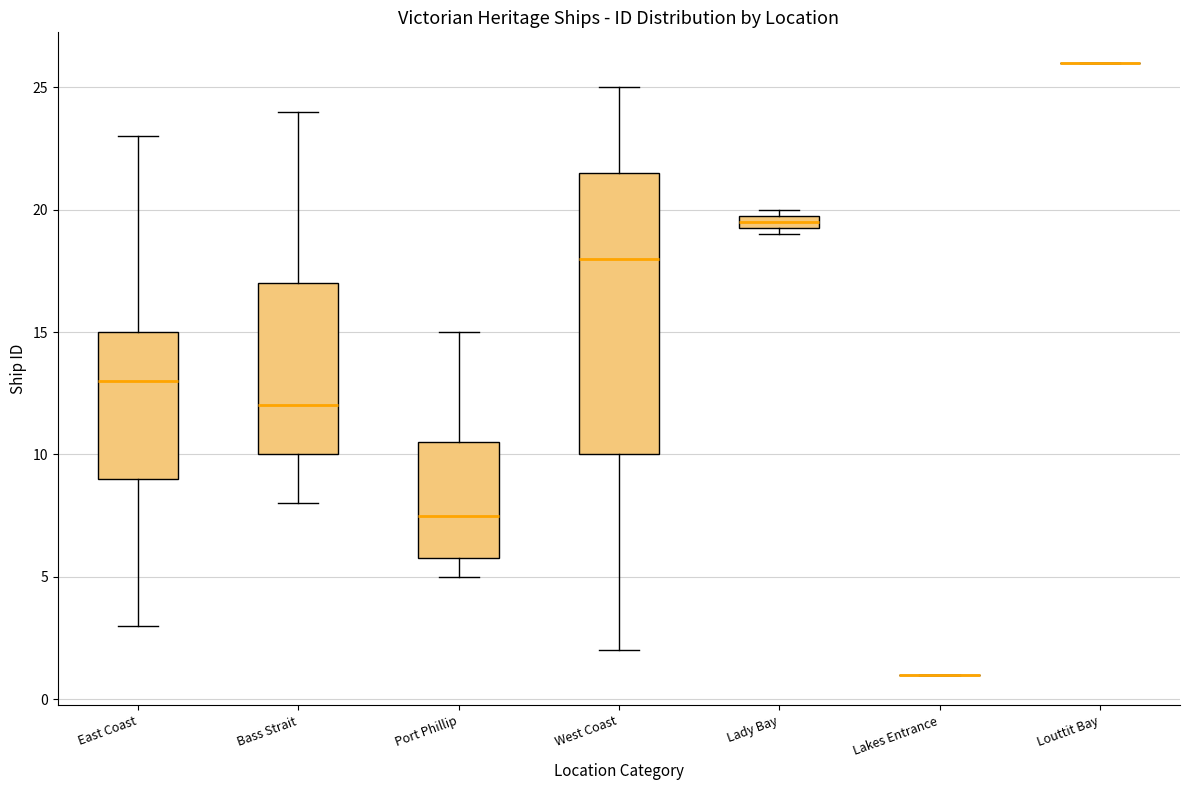

Comparing the boxes themselves (not the whiskers), which one is the tallest?

West Coast